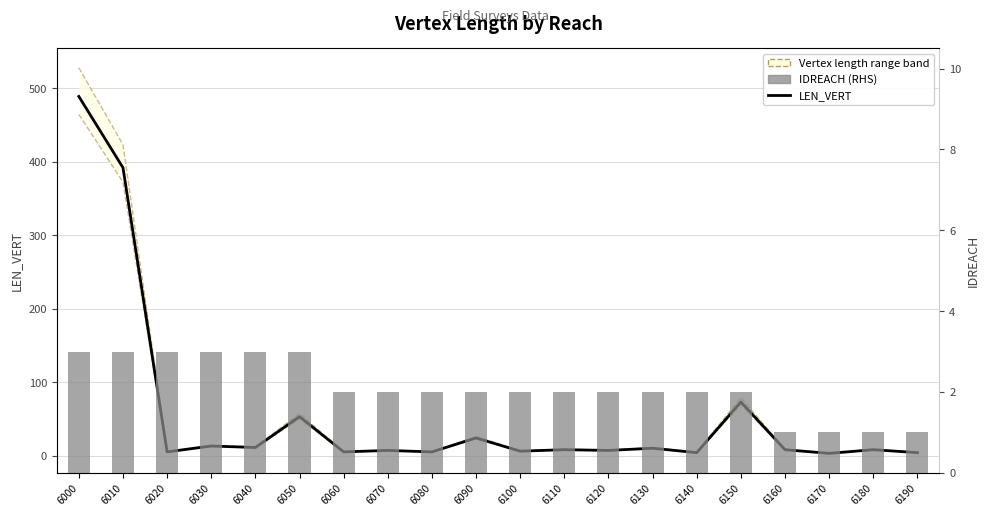

The IDREACH (RHS) series shows 1 at 6020. True or false?

False